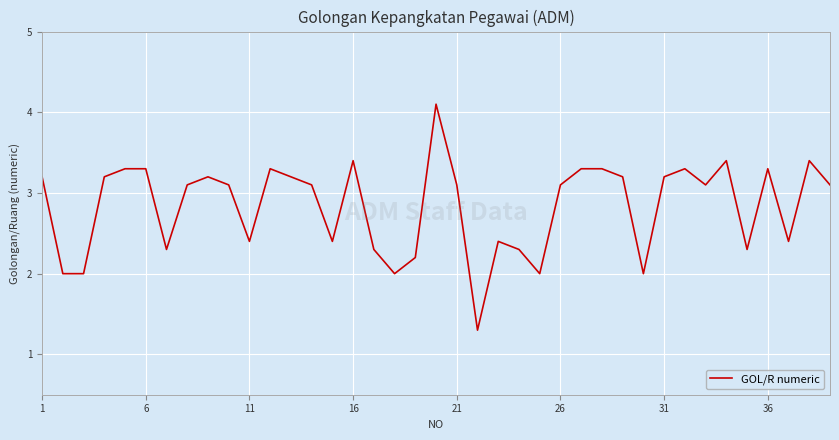

True or false: the data has more than 1 interior local peaks.

True